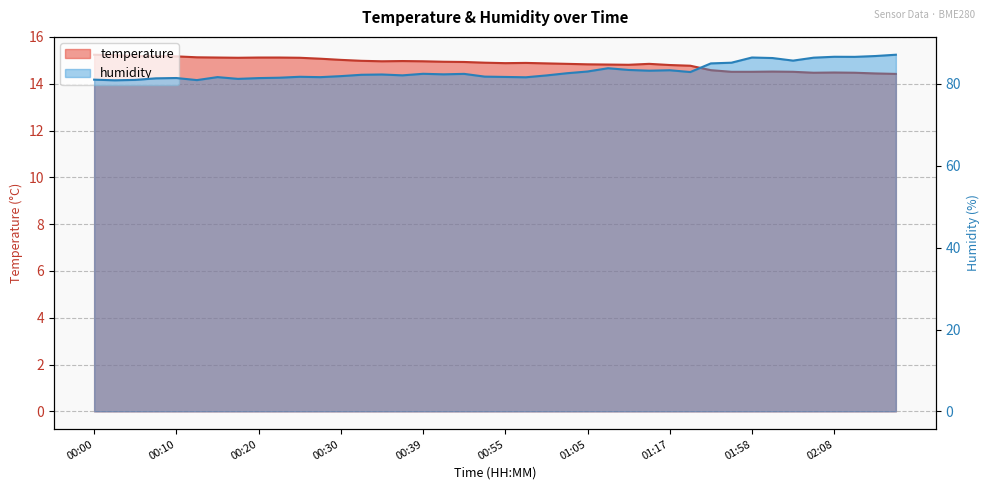

True or false: humidity and temperature cross at least once.

False